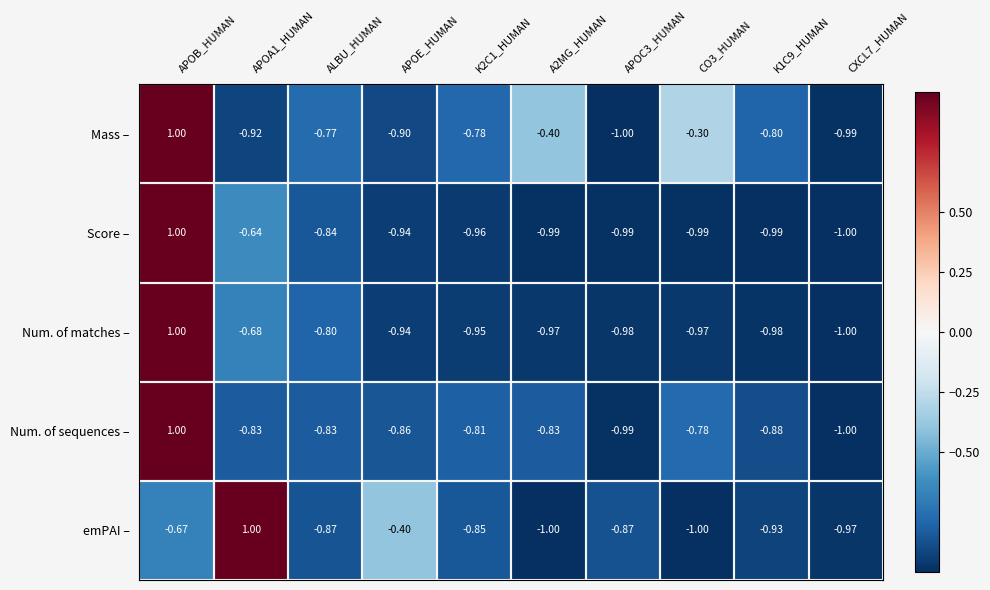

How many data points does each series have?

10